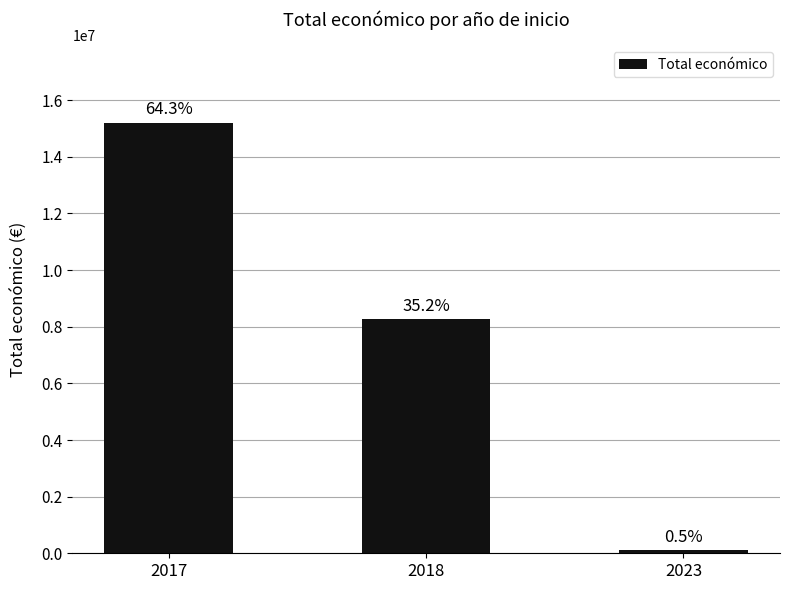

Reading left to right, what are all the values shown in this chart?

15209429	8274522	120000